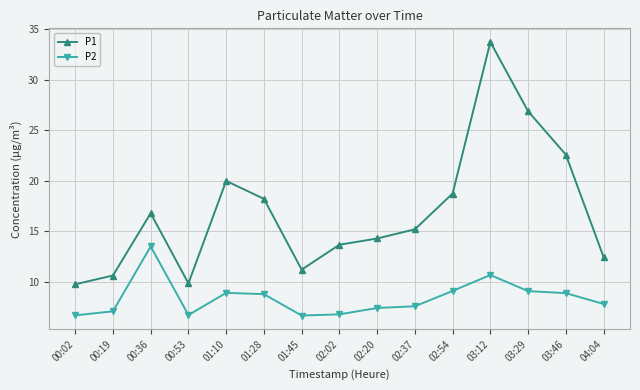

Rank the series by their average value, from highest to lowest.

P1, P2